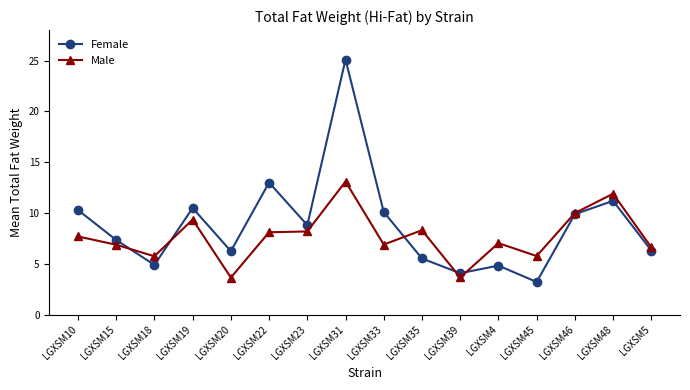

Which series has the largest total across all categories?

Female